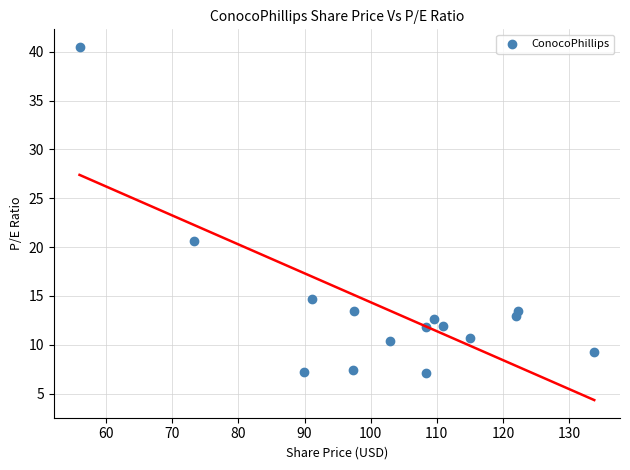

What is the range of X values (max minus min)?

77.9